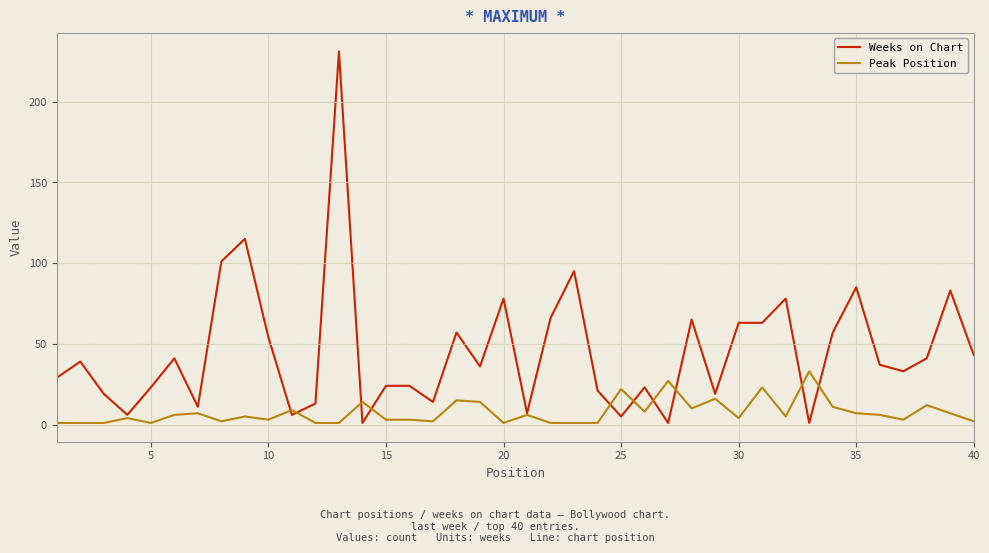

List the series in order of their overall mean, highest first.

Weeks on Chart, Peak Position